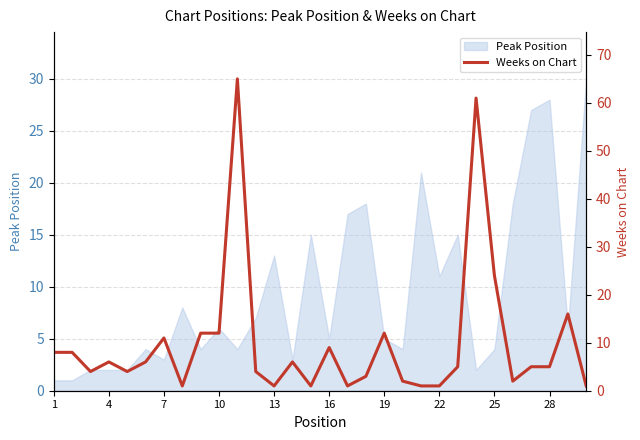

The Peak Position series shows 47 at 28. True or false?

False